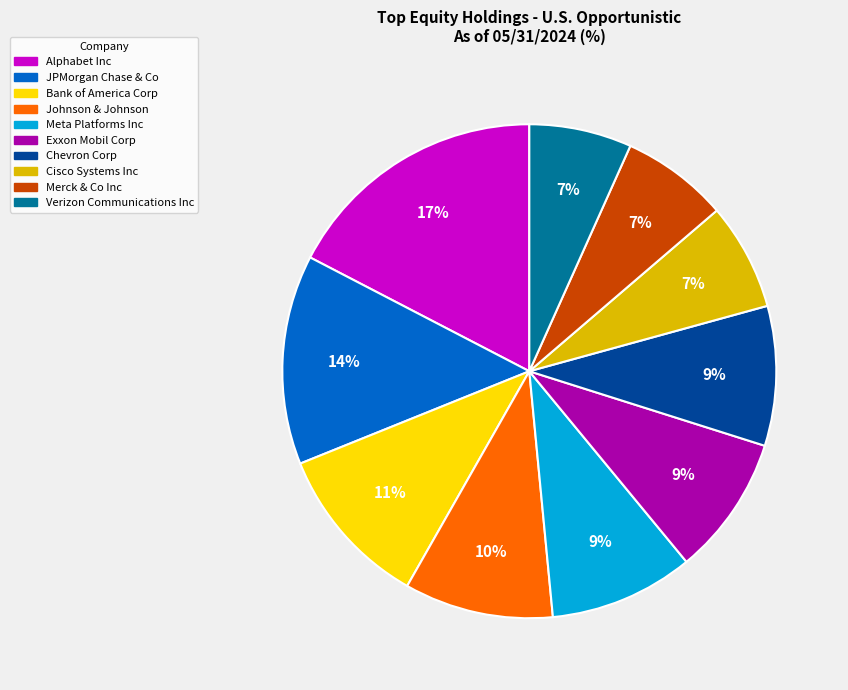

What is the largest slice in the pie chart?

Alphabet Inc